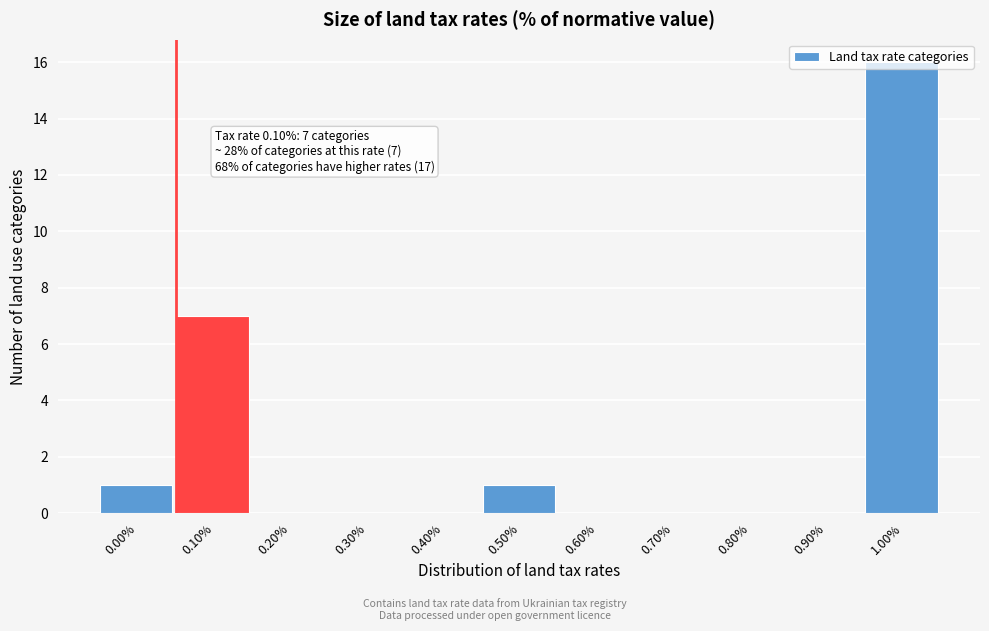

Where is the data nearest to the value 8?

0.10%